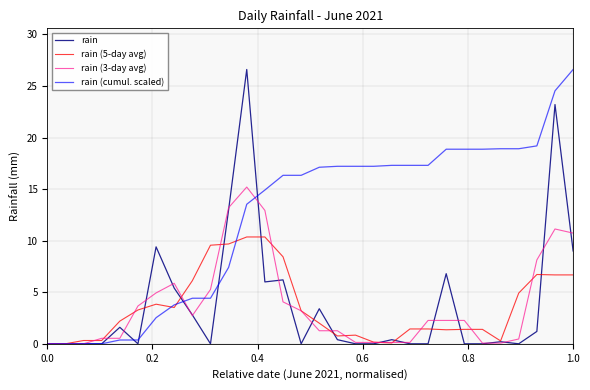

What is the difference between the maximum and second lowest values in the rain (3-day avg) series?

15.2